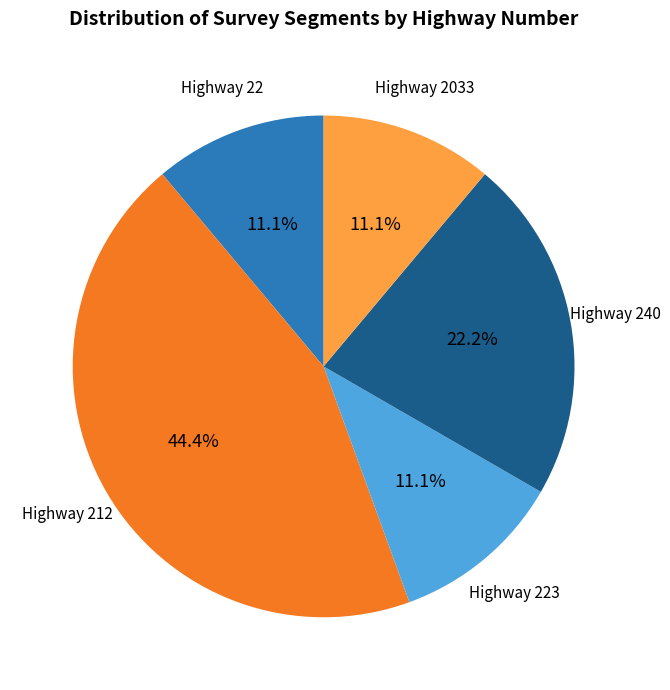

Is there any slice that represents more than half of the pie?

No